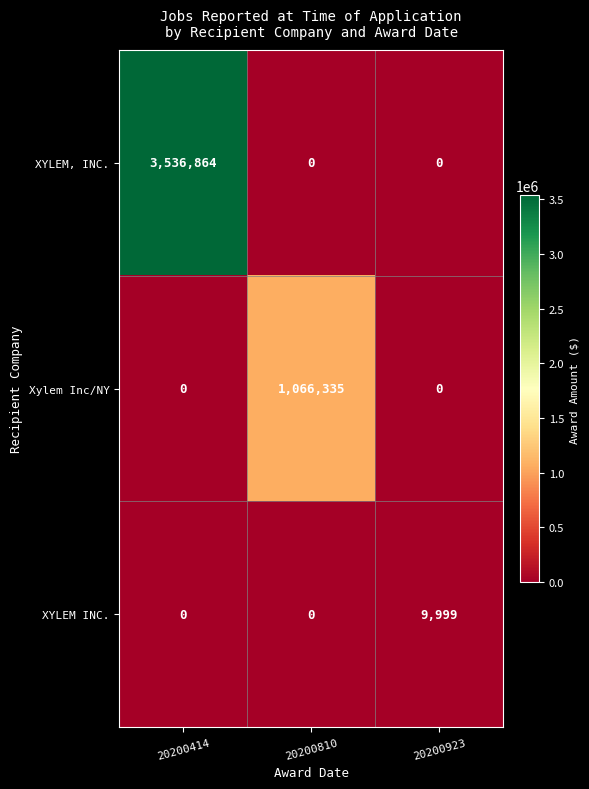

Is it true that XYLEM, INC. equals 2265438 at 20200810?

False